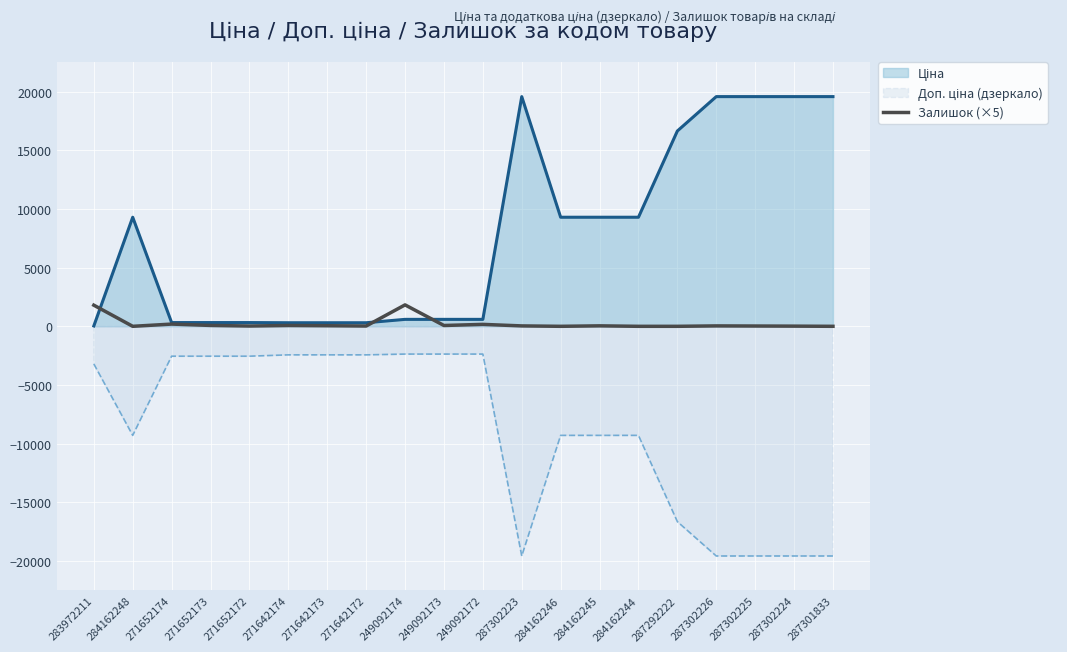

What is the minimum value shown in the chart?

-19564.9